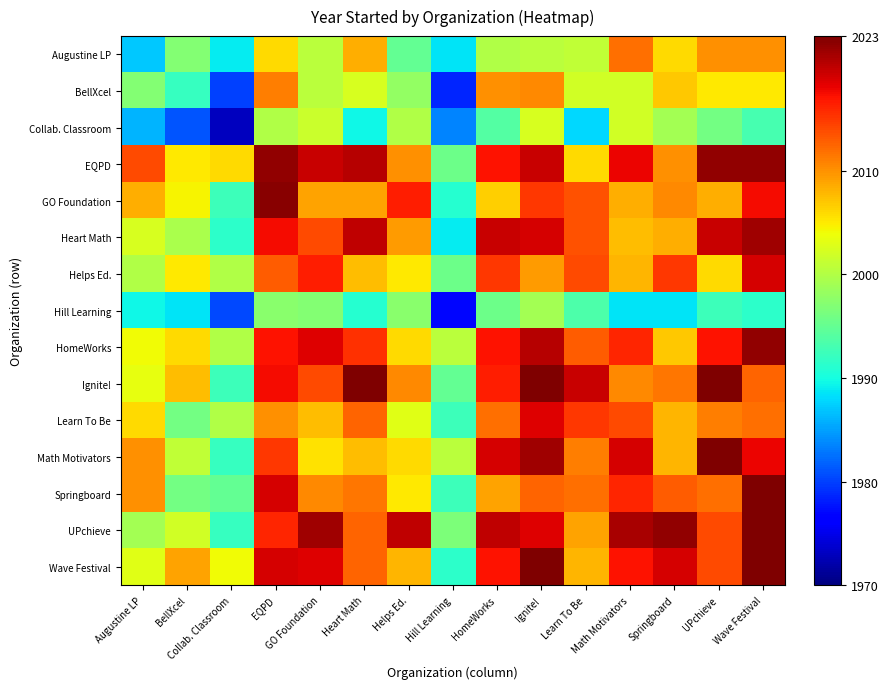

Rank the series by their maximum value, from highest to lowest.

Ignite!, Math Motivators, Springboard, UPchieve, Wave Festival, GO Foundation, EQPD, HomeWorks, Heart Math, Helps Ed., Learn To Be, Augustine LP, BellXcel, Collab. Classroom, Hill Learning